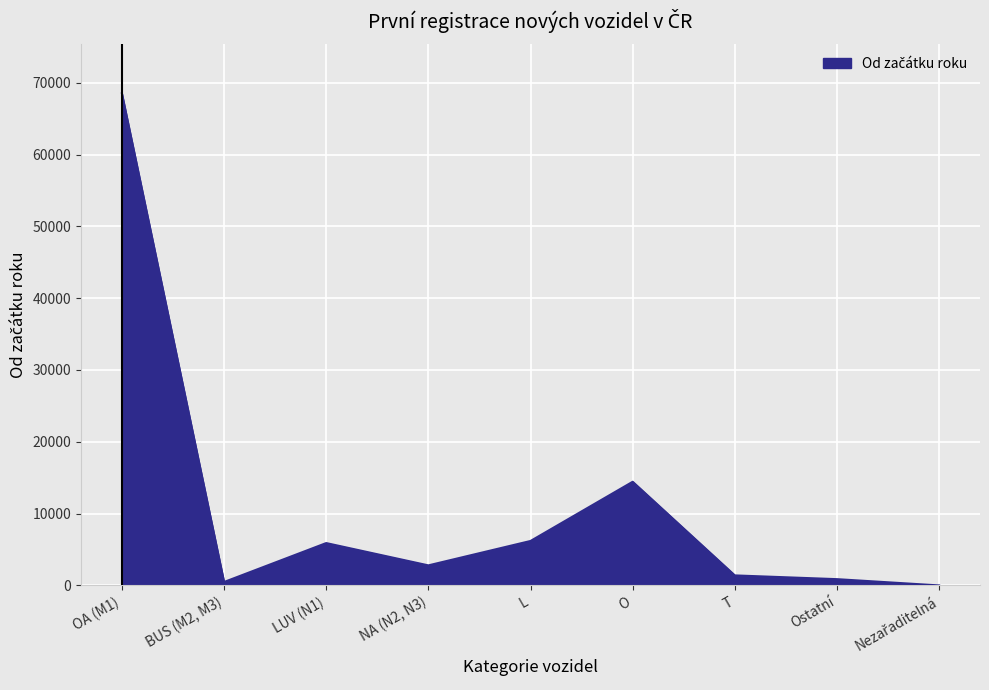

What position from the right is L?

5